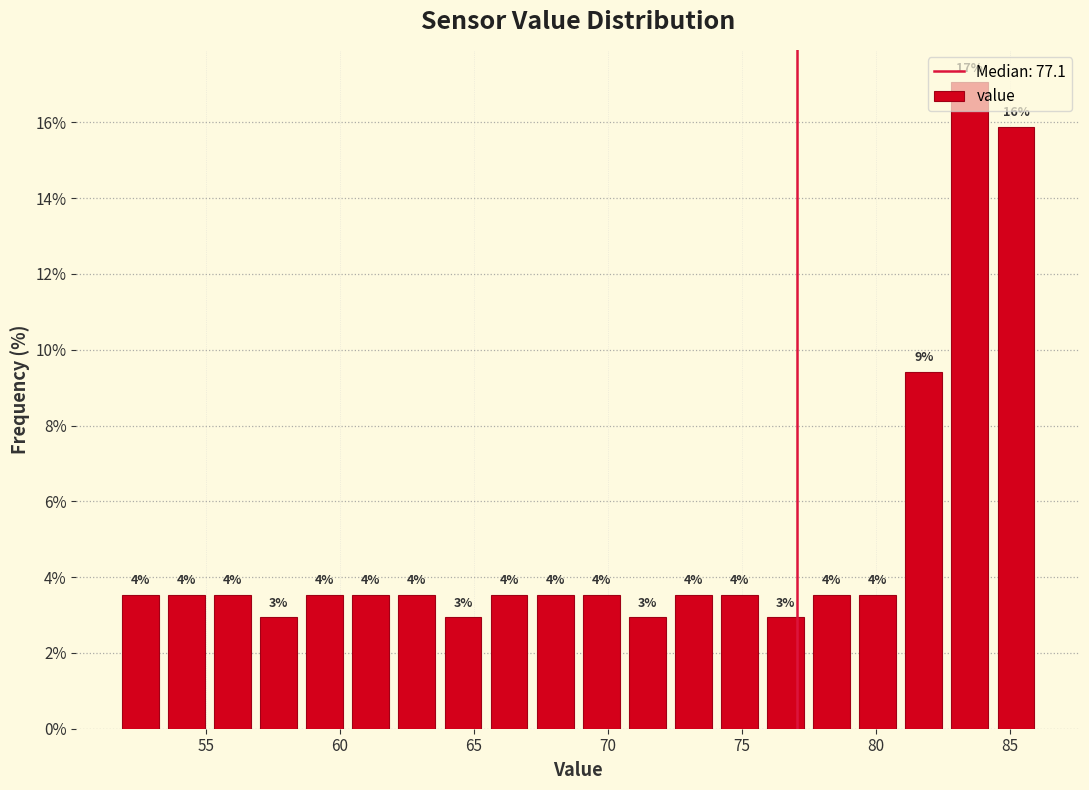

Read against the x-axis, roughly where is the centre of the tallest bar?

83.5